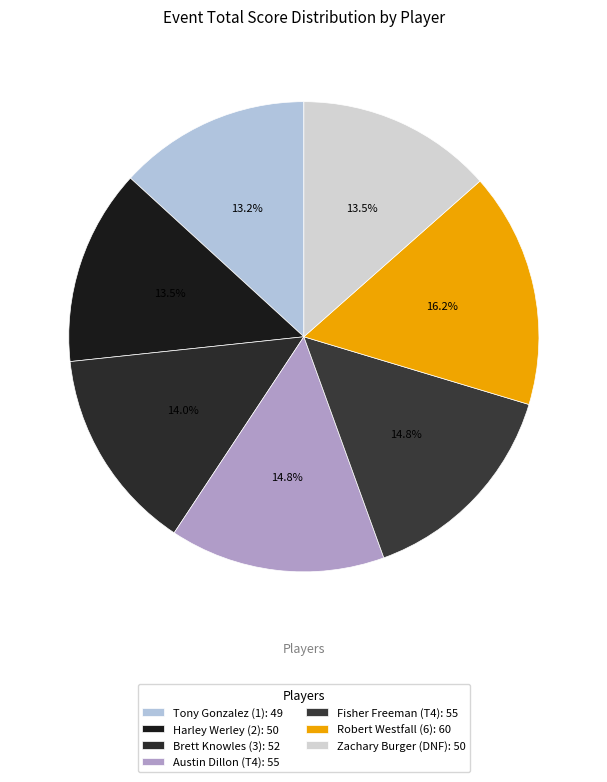

What percentage is the Harley Werley (2) slice, to the nearest percent?

13%